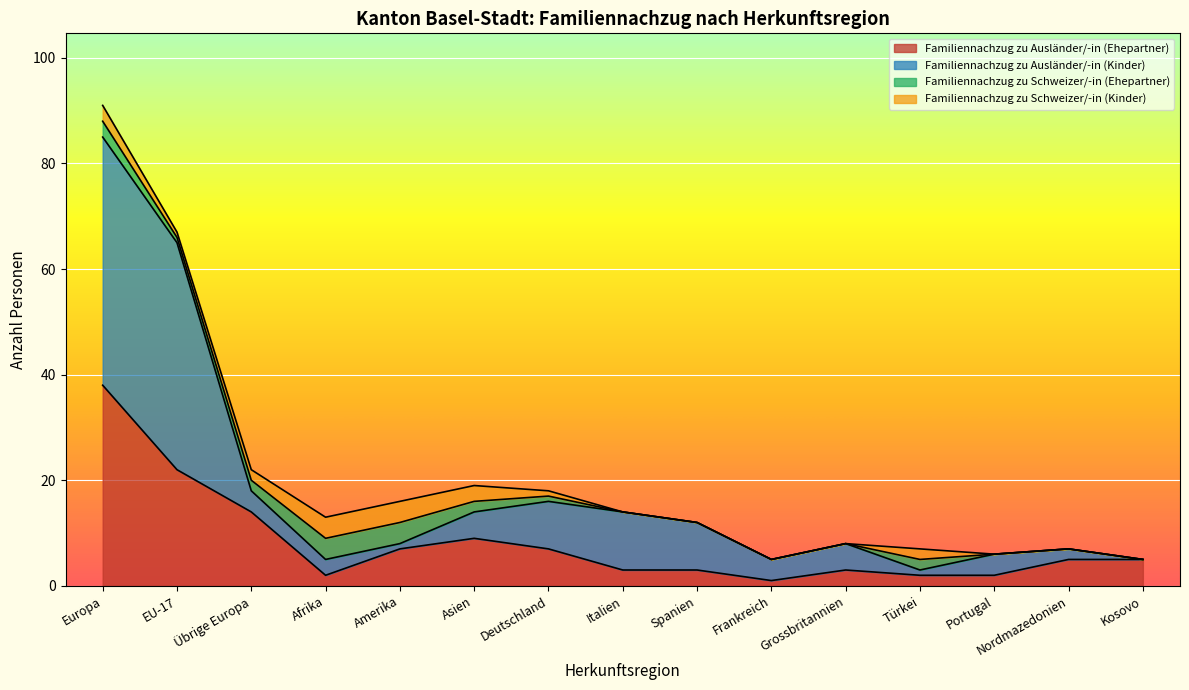

Does the chart display data point markers on the line(s)?

No